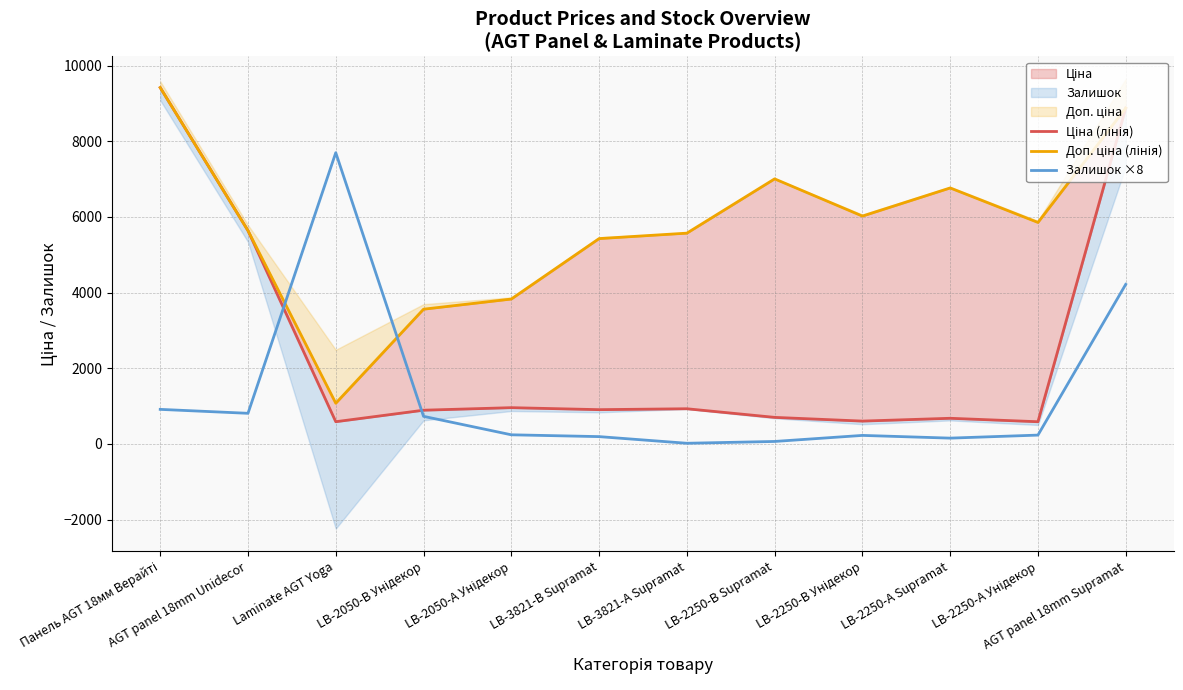

What is the difference between the Доп. ціна (лінія) values at LB-3821-А Supramat and AGT panel 18mm Unidecor?

66.1